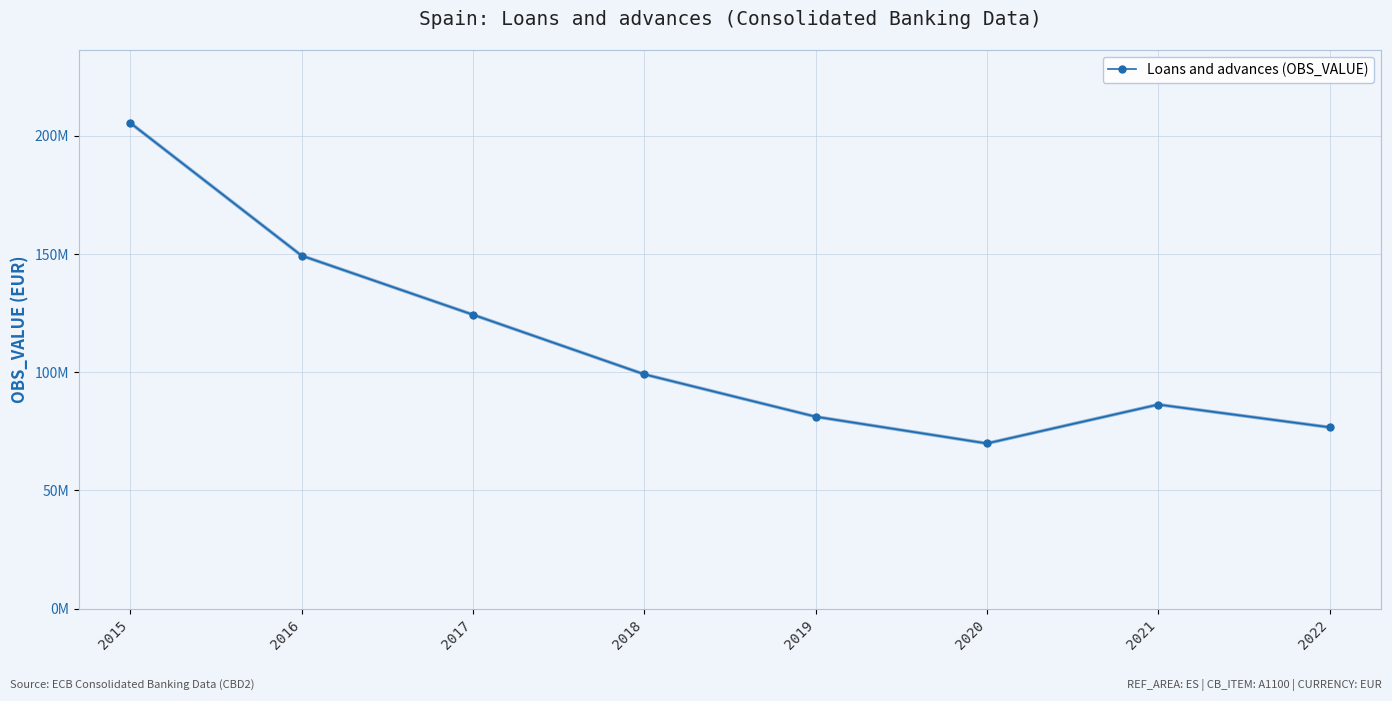

At which category does the data reach its first local valley?

2020